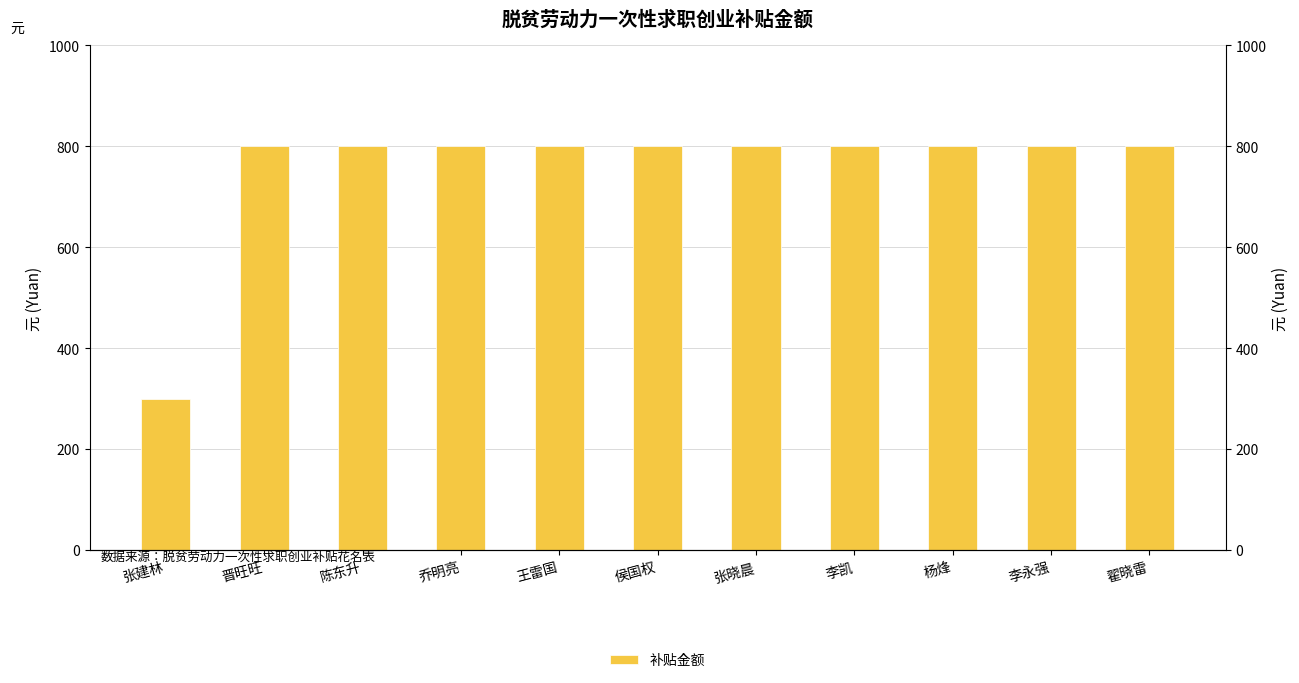

What is the value of the 1st bar from the left?

300